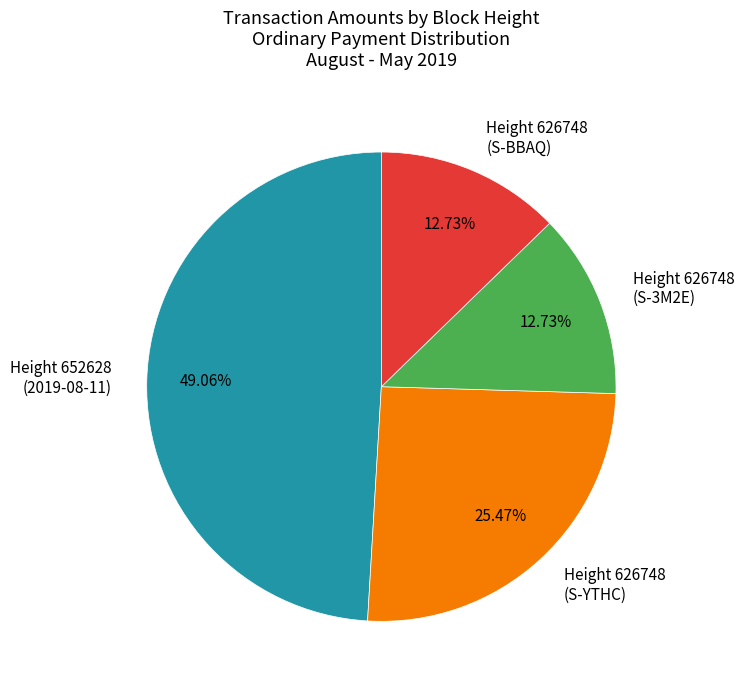

Which has a higher value, Height 626748 (S-3M2E) or Height 652628 (2019-08-11)?

Height 652628 (2019-08-11)